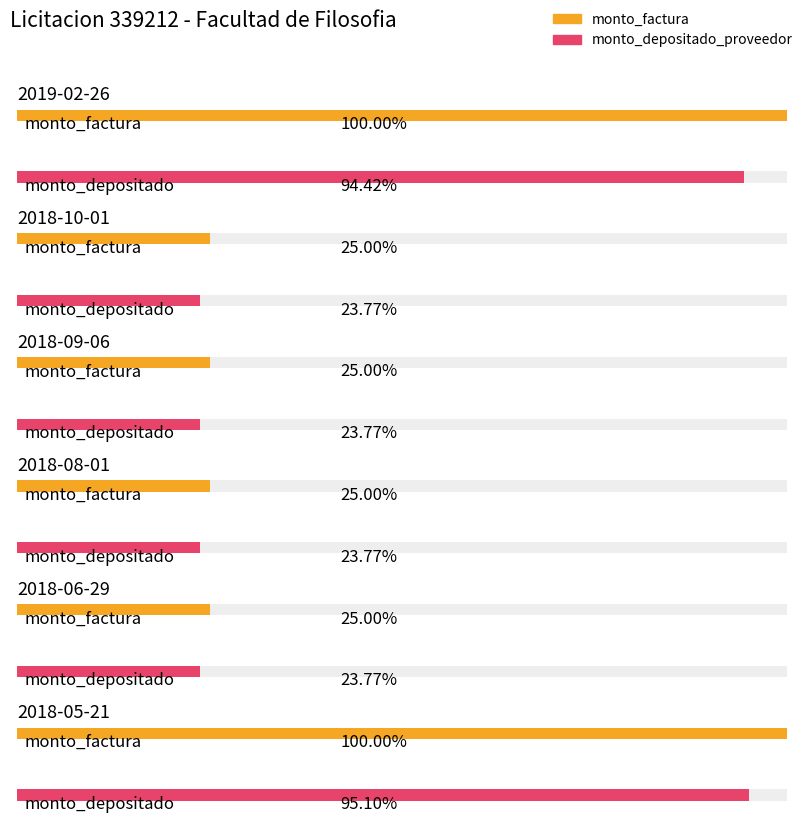

List the series in order of their overall mean, highest first.

monto_factura, monto_depositado_proveedor